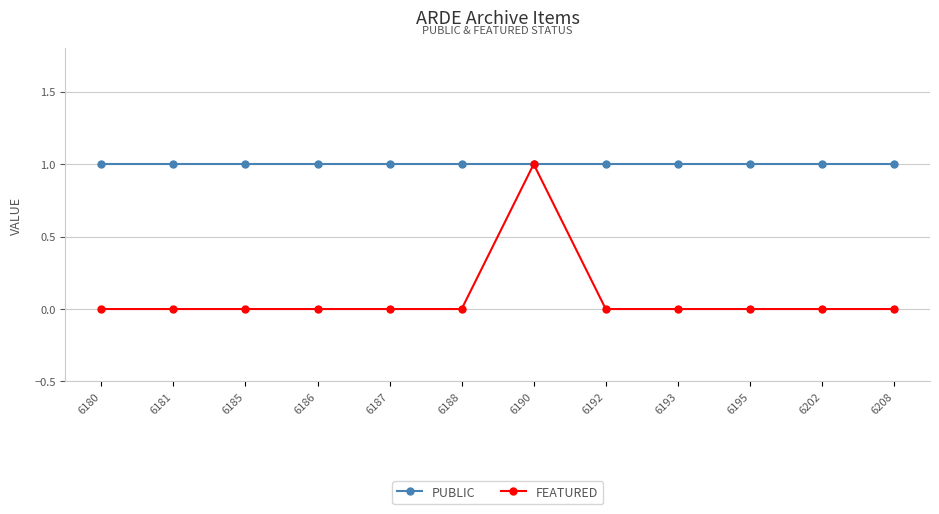

True or false: public has a value of 1 at 6187.

True